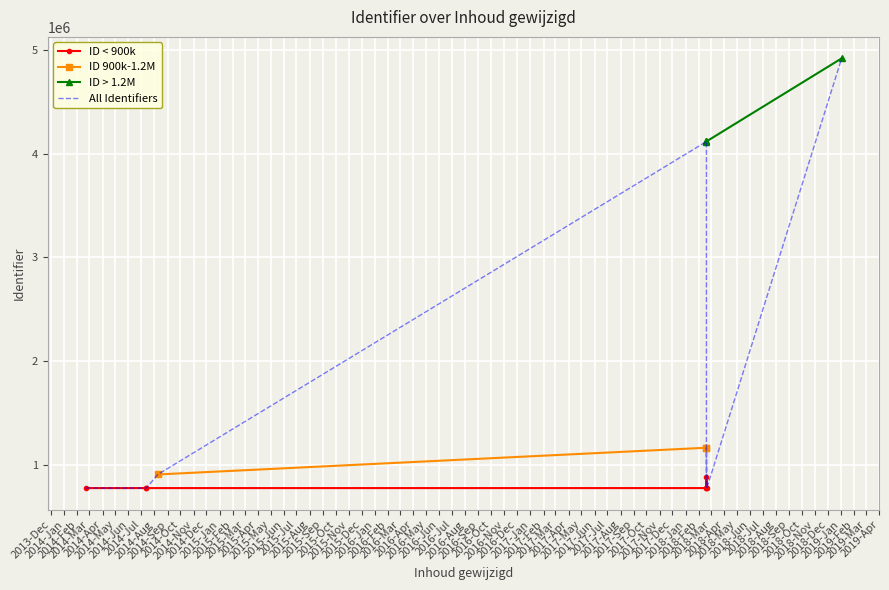

Read the value at 2018-02-19.

772883